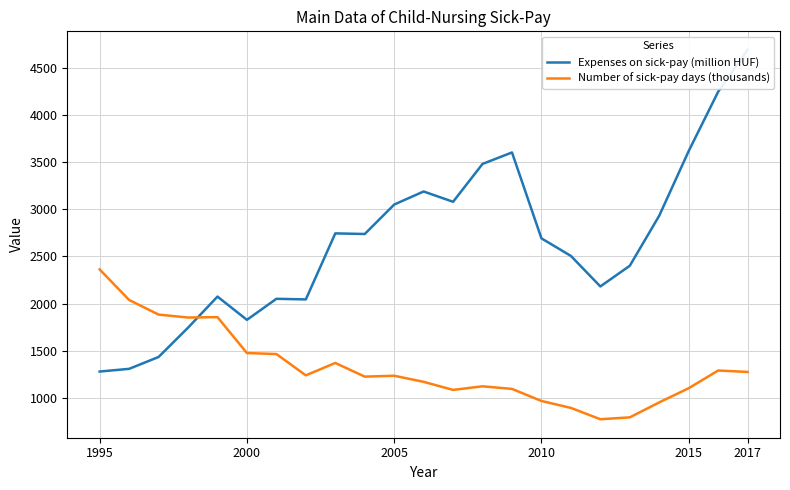

Which series has the largest total across all categories?

Expenses on sick-pay (million HUF)